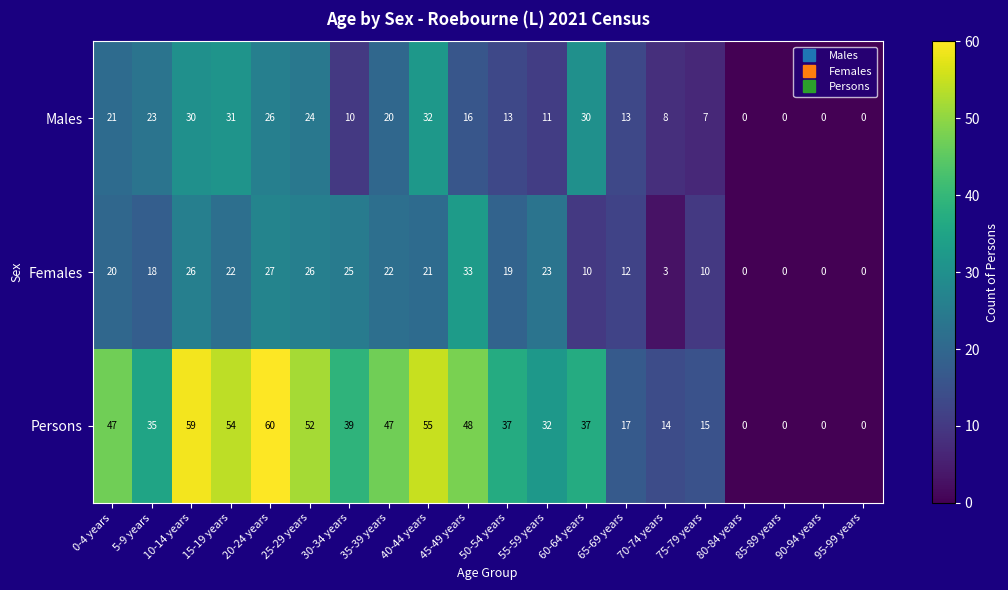

True or false: Males has a value of 13 at 50-54 years.

True